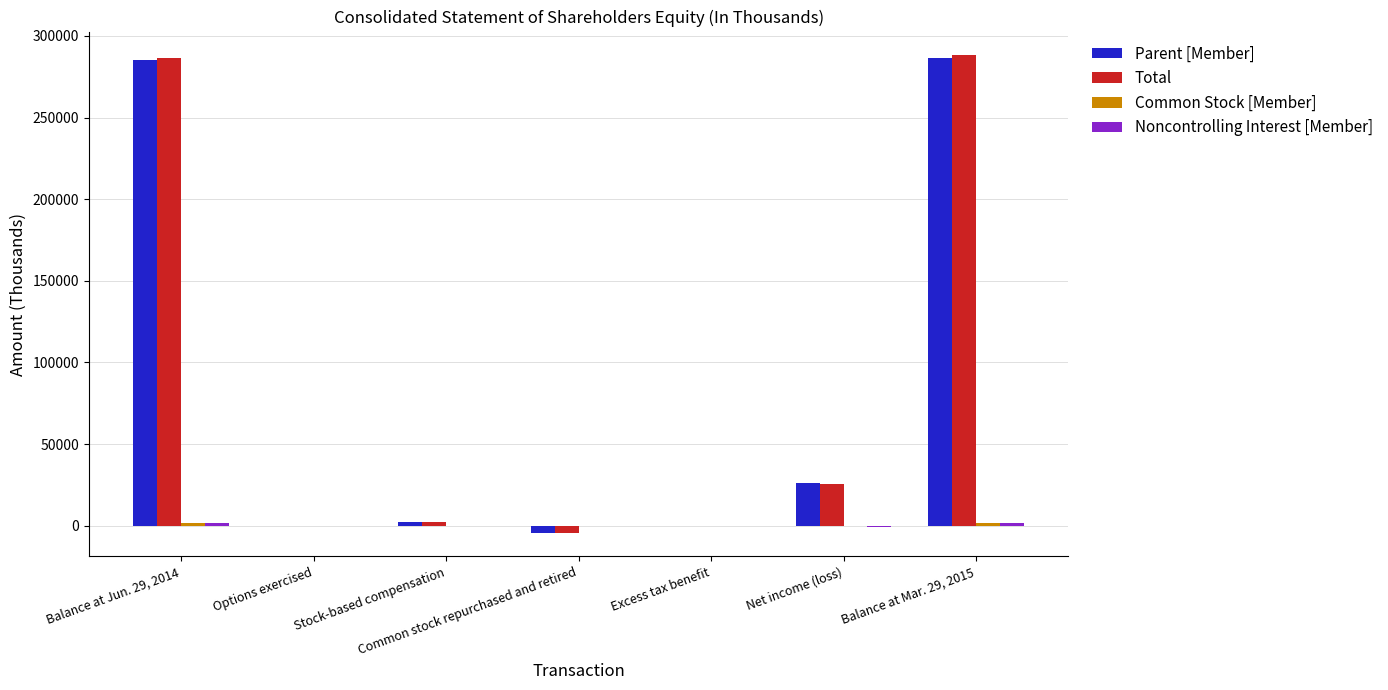

What is the greatest value displayed?

288028